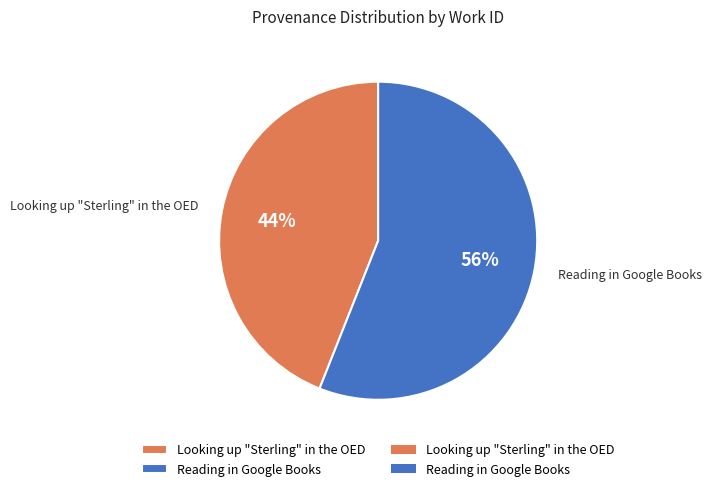

Between Reading in Google Books and Looking up "Sterling" in the OED, which is larger?

Reading in Google Books